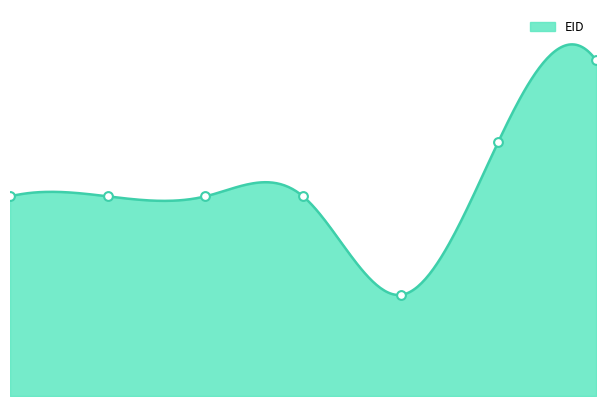

What is the ratio of the value at 0 to the value at 4?

2.0